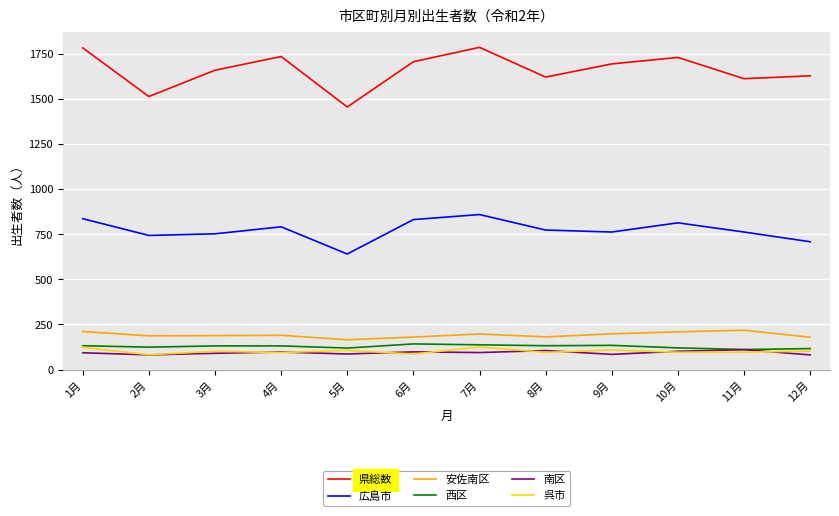

Which series has the largest range (max minus min)?

県総数